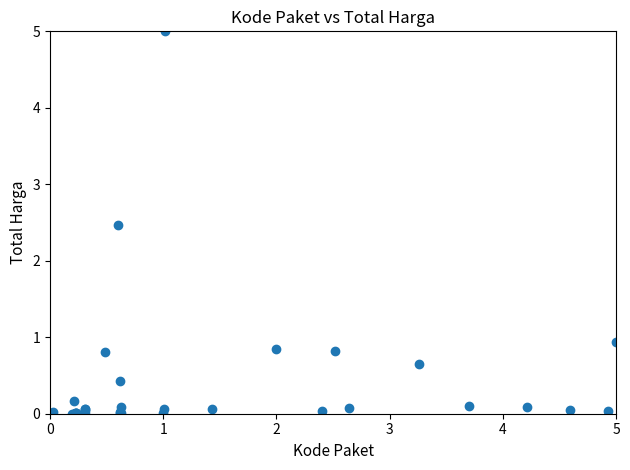

What Y value in the scatter plot is closest to 2?

2.5